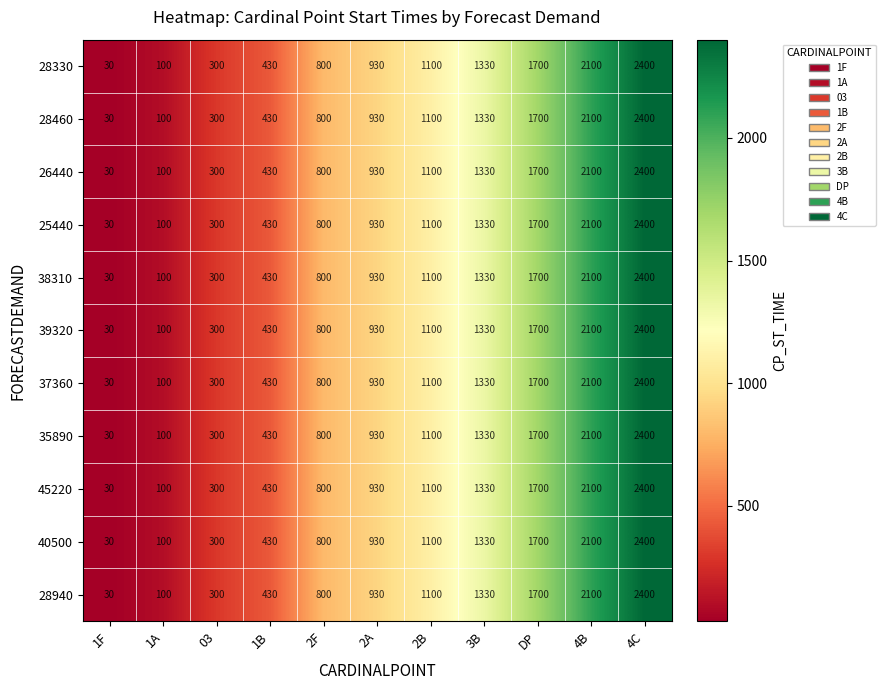

Which category has the highest value in the 39320 series?

4C